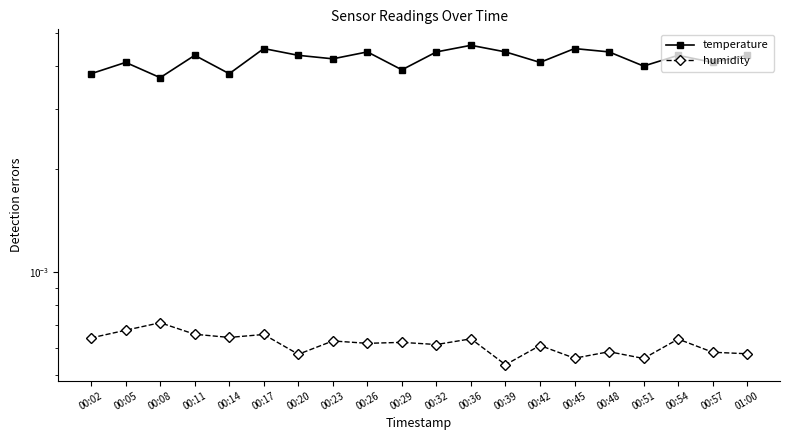

What is the label of the 19th point from the right?

00:05